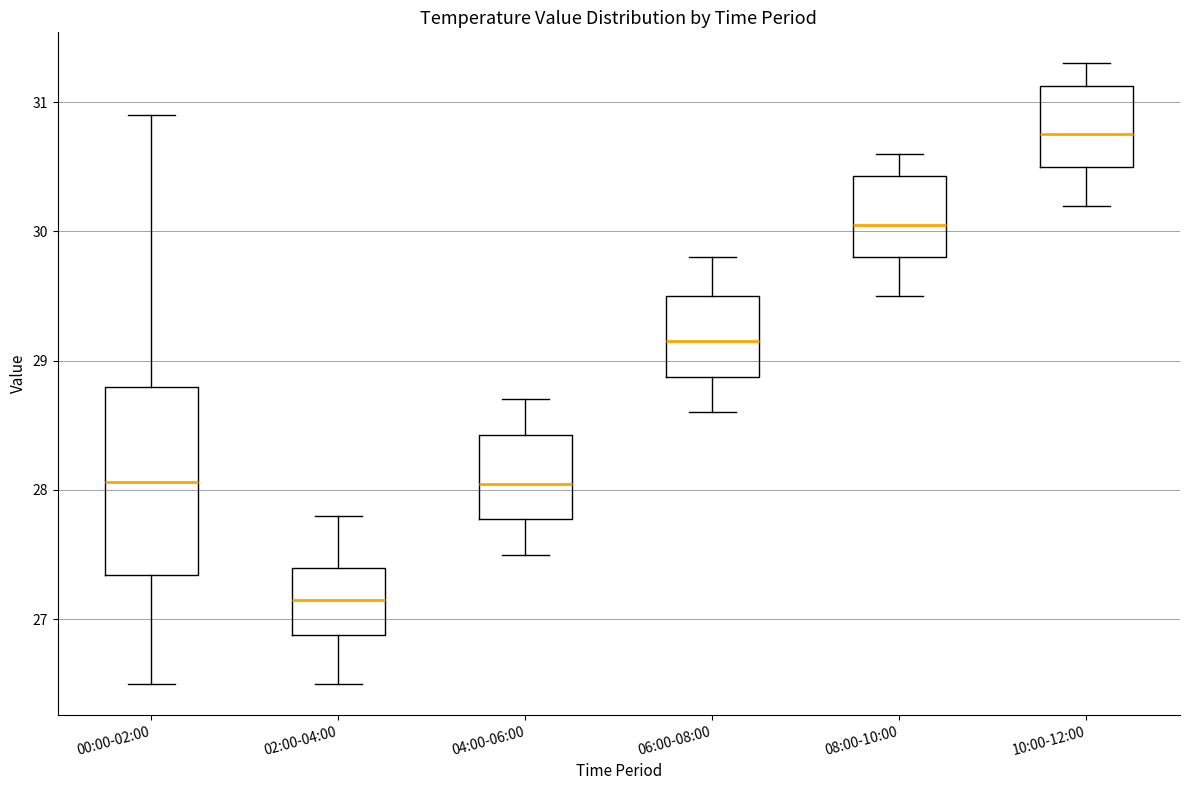

Where is the lower edge of the box for 08:00-10:00 on the y-axis? The values are not printed on the chart, so give them approximately, as read against the axis.

29.8